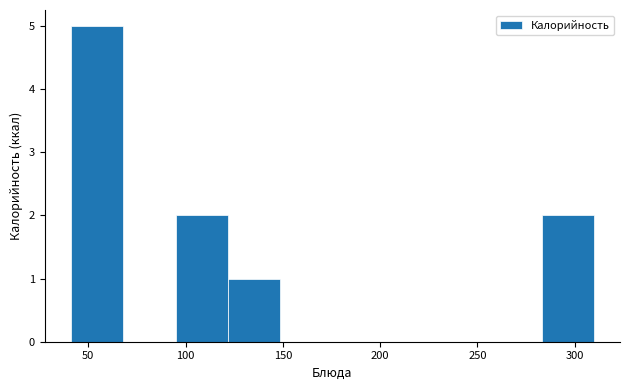

Reading left to right, list every bar in this chart as the range it spans on the x-axis followed by its height. Neither the bar edges nor the heights are printed on the chart, so give them approximately, as read against the axes.

40 to 70: 5
70 to 95: 0
95 to 120: 2
120 to 150: 1
150 to 175: 0
175 to 200: 0
200 to 230: 0
230 to 255: 0
255 to 285: 0
285 to 310: 2